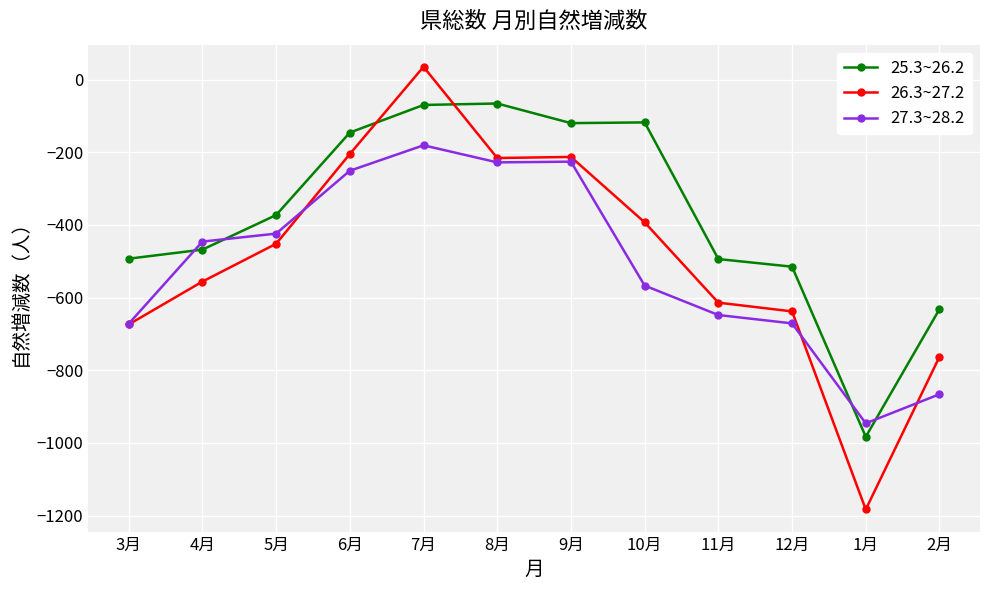

Is it true that 25.3~26.2 equals -70 at 7月?

True